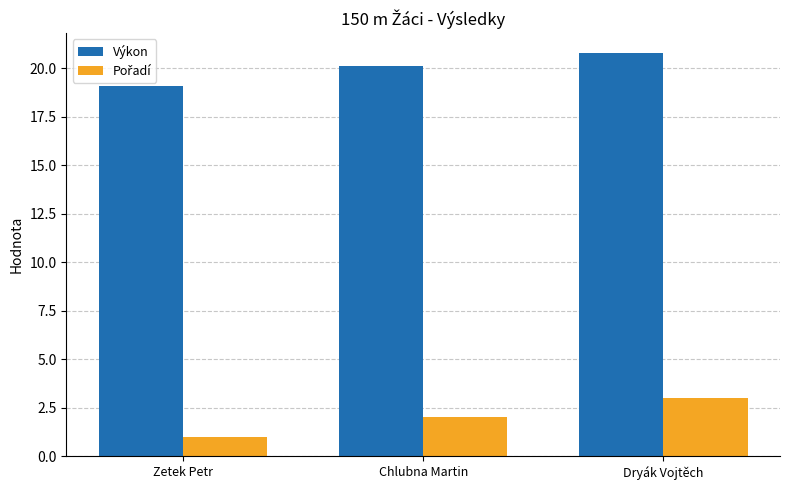

Which series has the largest total across all categories?

Výkon